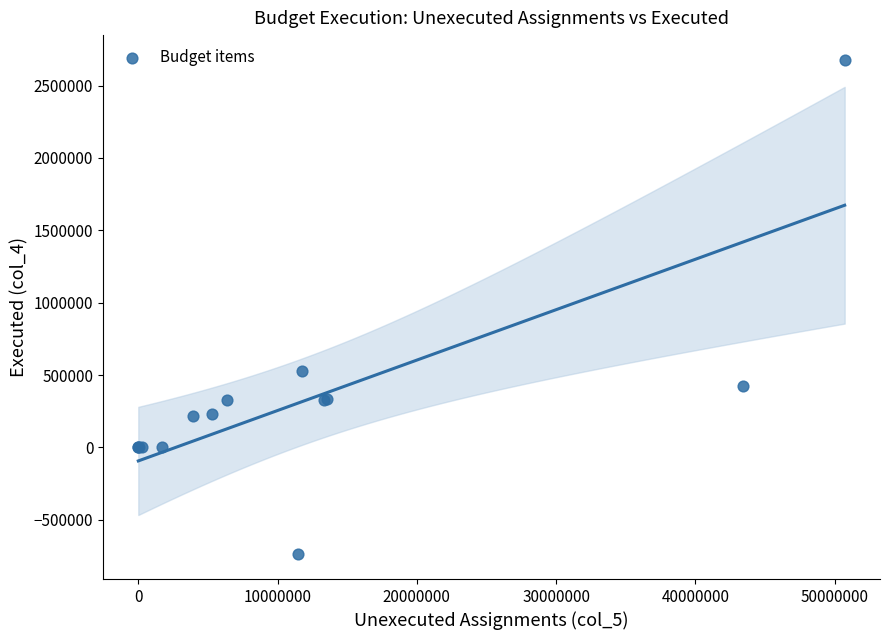

What Y value in the scatter plot is closest to 970048?

528085.9